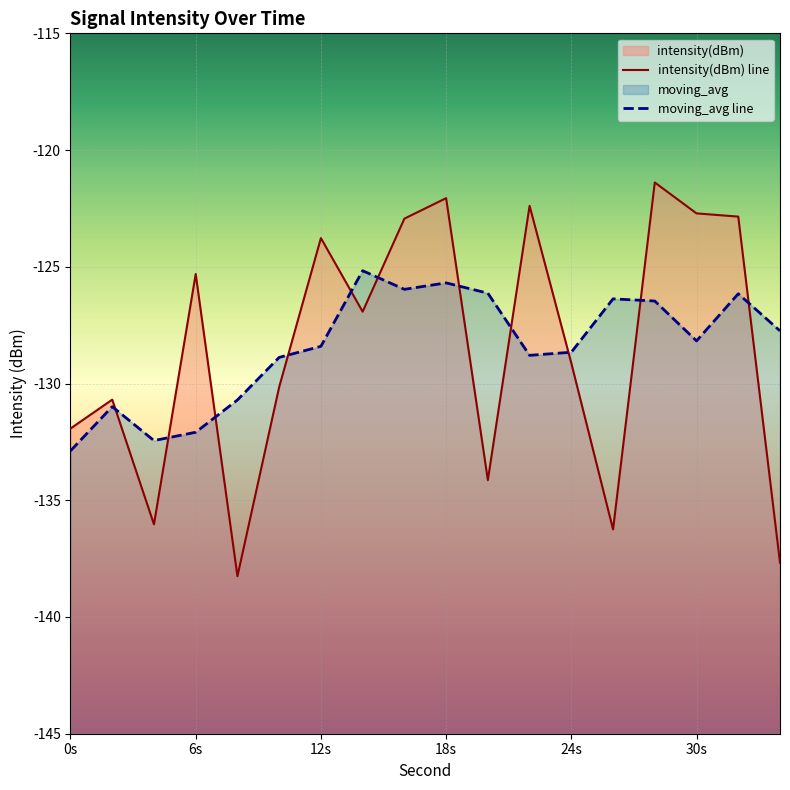

Which series has the largest total across all categories?

moving_avg line